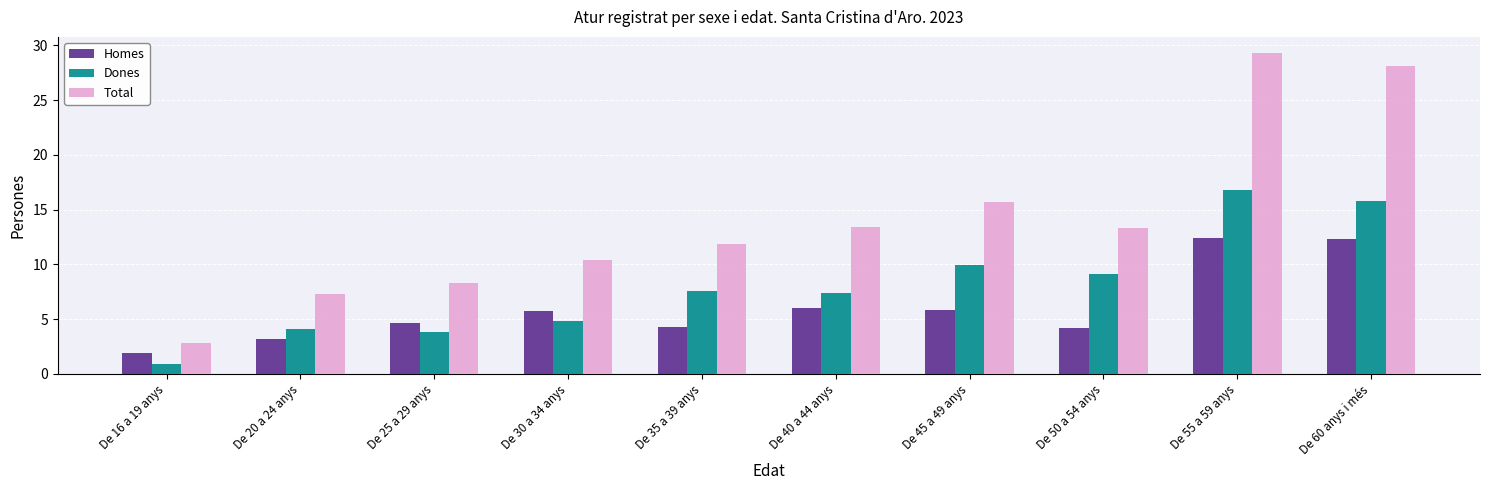

Which label corresponds to the largest value in the chart?

De 55 a 59 anys